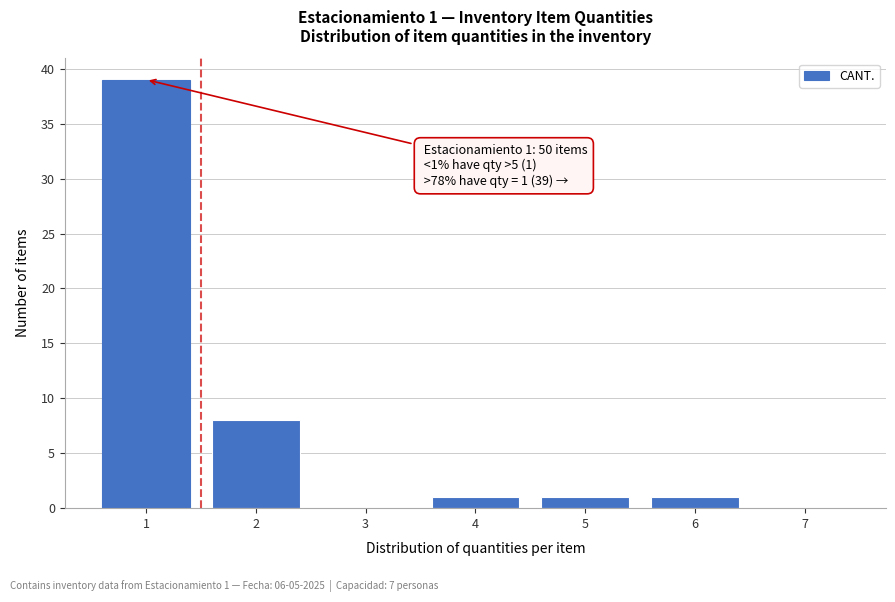

Reading left to right, list all the values displayed in this chart.

1=39	2=8	3=0	4=1	5=1	6=1	7=0